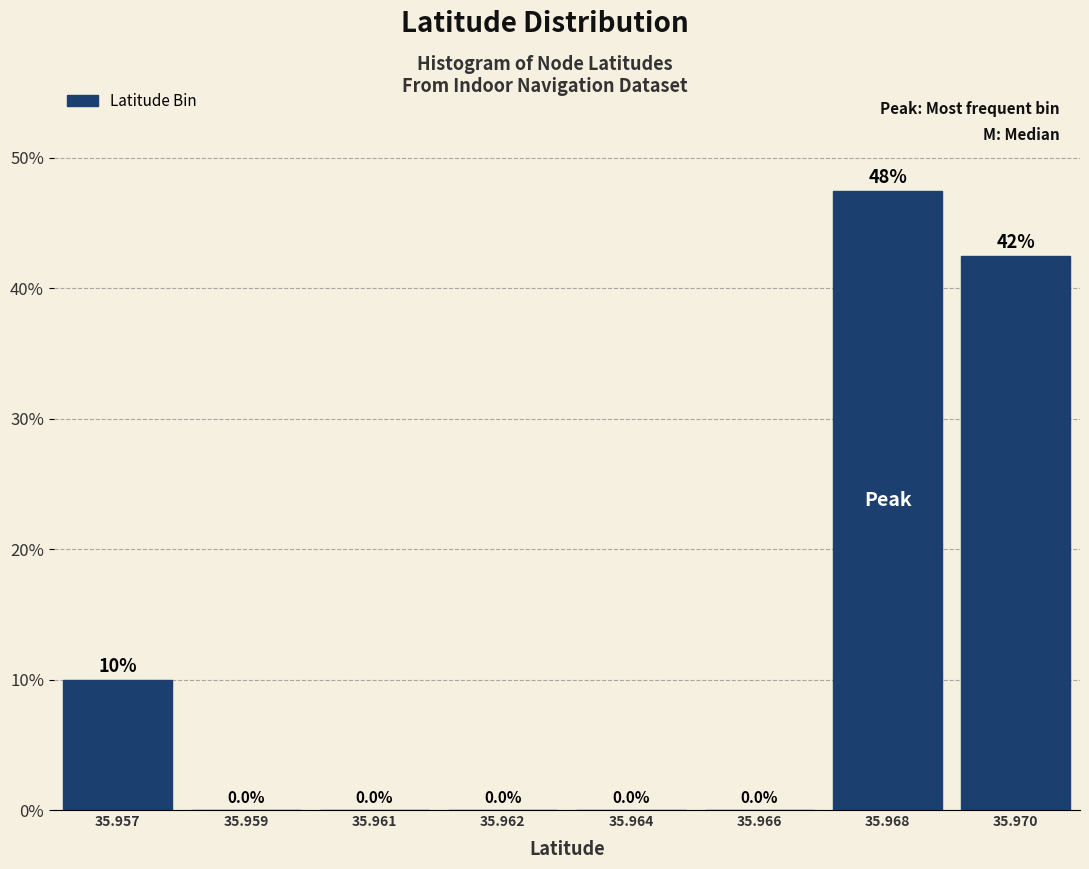

Reading left to right, extract all data points from this chart.

35.957=10.0	35.959=0.0	35.961=0.0	35.962=0.0	35.964=0.0	35.966=0.0	35.968=47.5	35.970=42.5